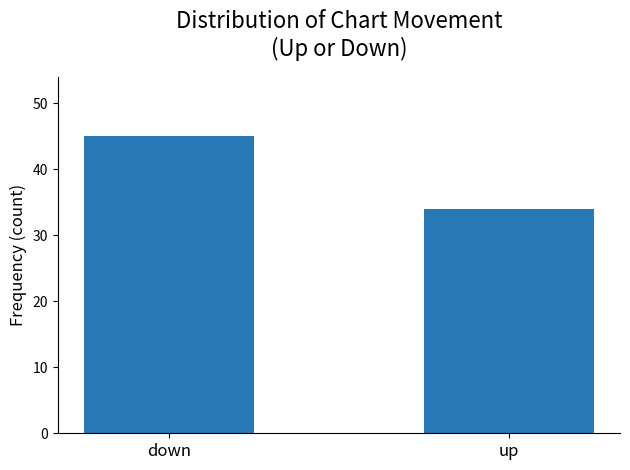

What is the average value?

40